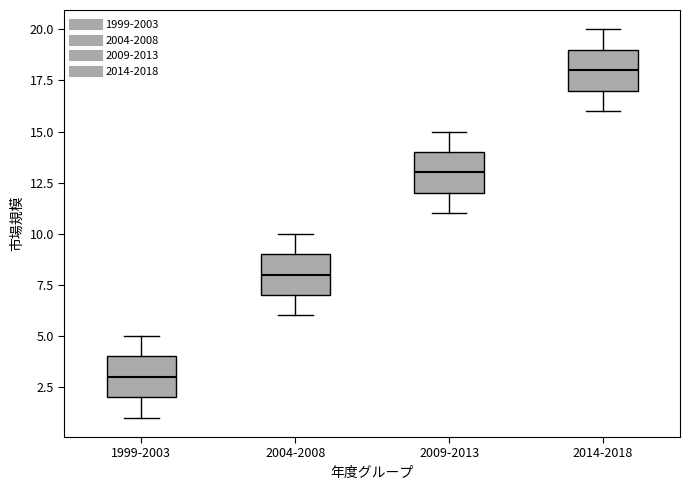

Reading left to right, transcribe this box plot: for each box, give where its median line is, the range the box spans, and where its two whiskers end, as read against the y-axis. The values are not printed on the chart, so give them approximately, as read against the axis.

1999-2003: median 3, box 2 to 4, whiskers 1 to 5
2004-2008: median 8, box 7 to 9, whiskers 6 to 10
2009-2013: median 13, box 12 to 14, whiskers 11 to 15
2014-2018: median 18, box 17 to 19, whiskers 16 to 20